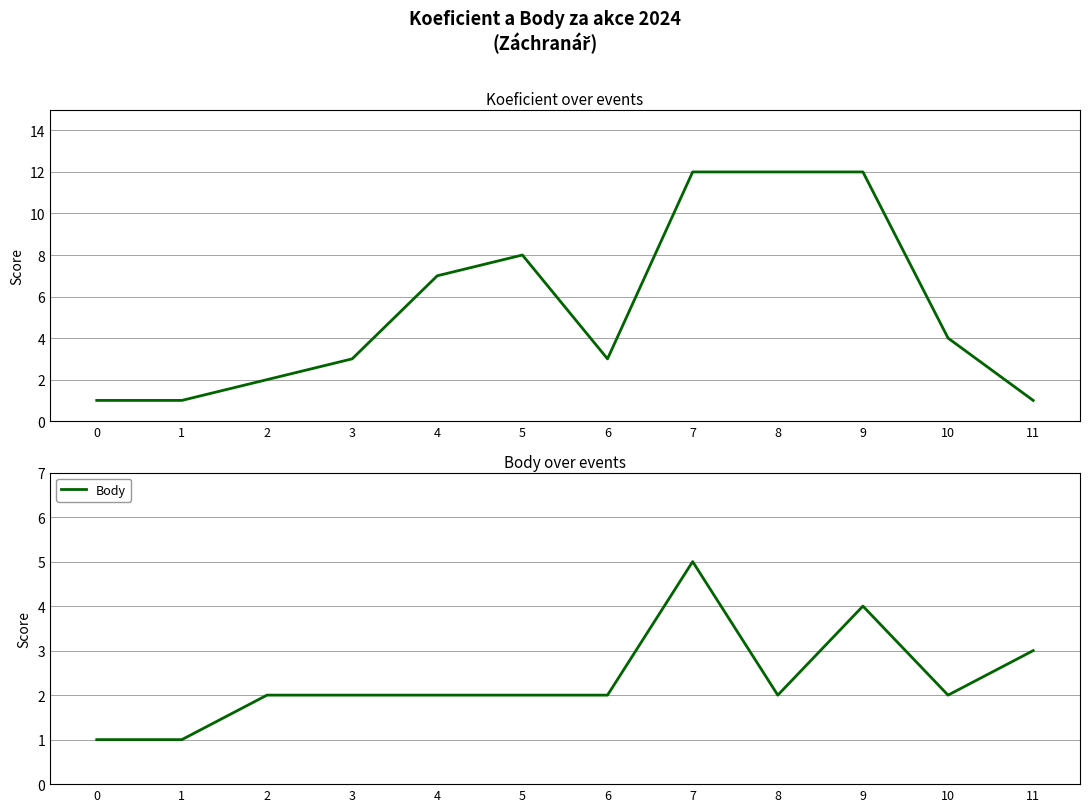

At which label does Body reach its peak?

7